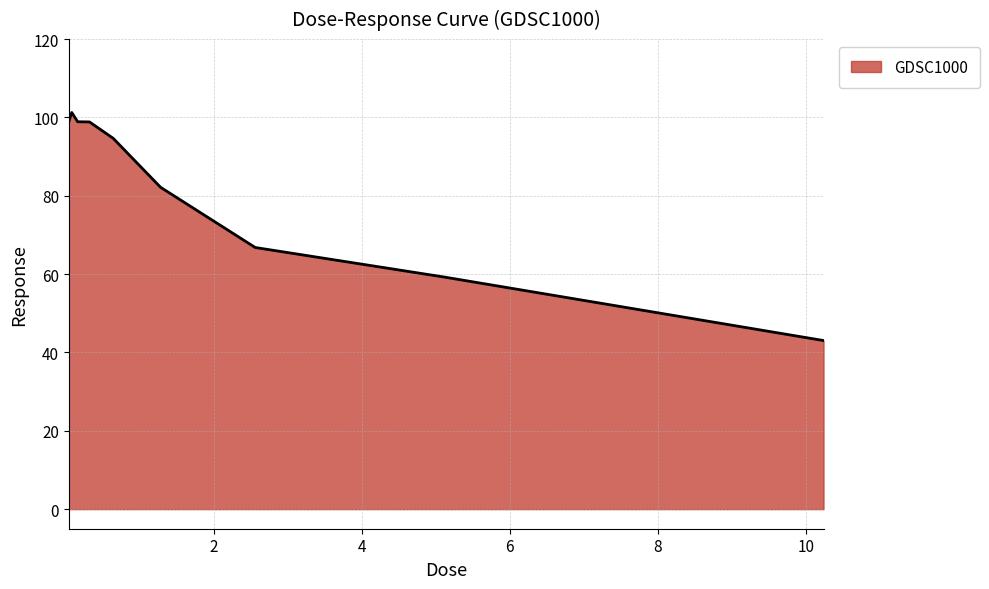

What is the maximum value shown in the chart?

101.3